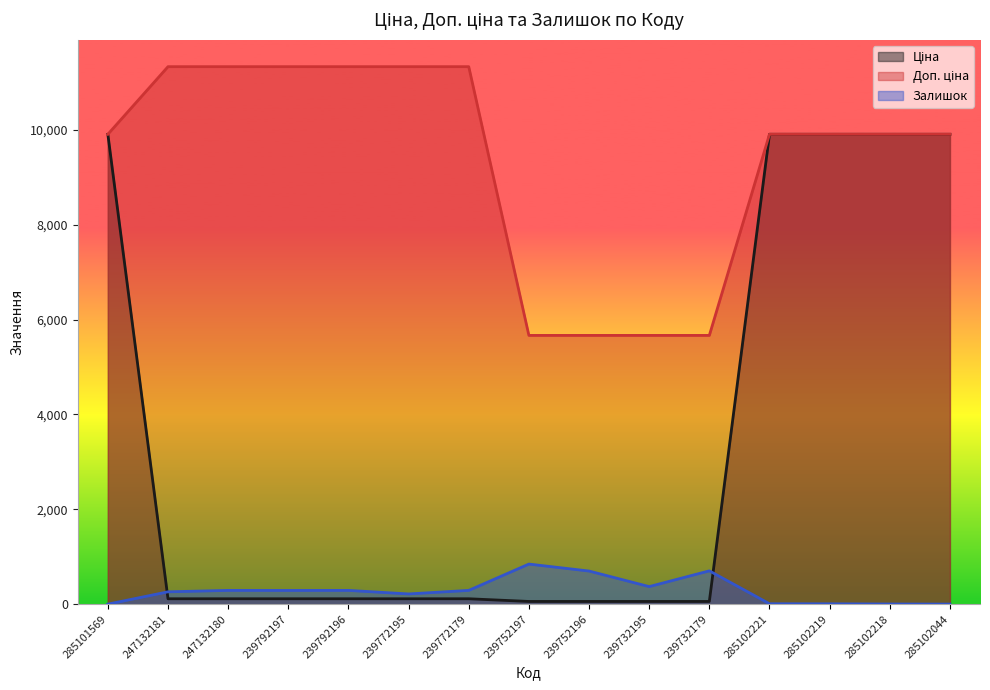

The Доп. ціна series shows 6542.9 at 247132181. True or false?

False